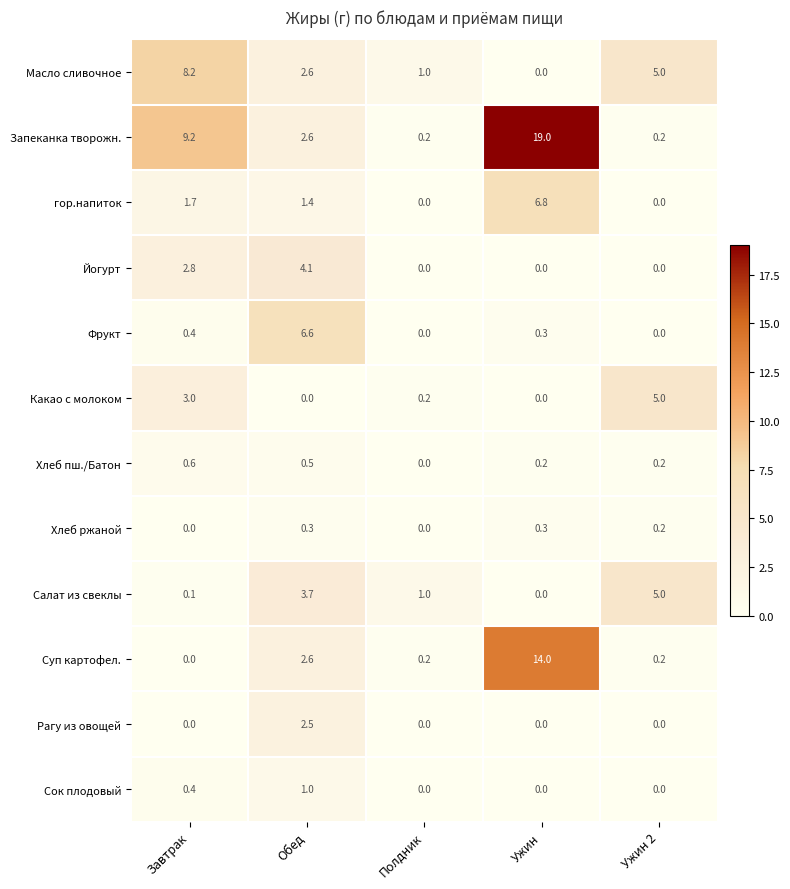

What is the total value across all series at Полдник?

2.6